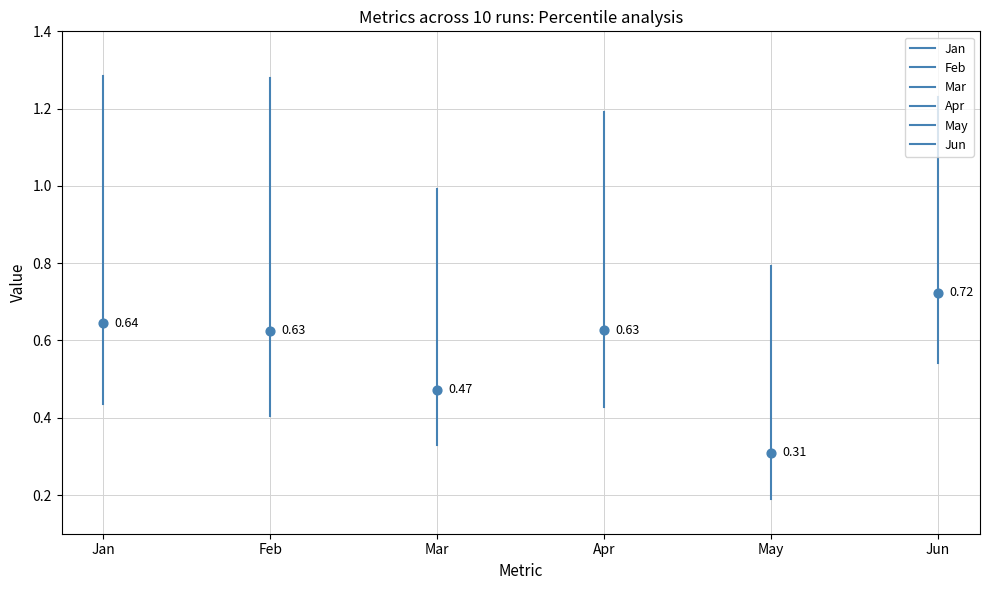

What is the total value across all series at Jan?

2.3